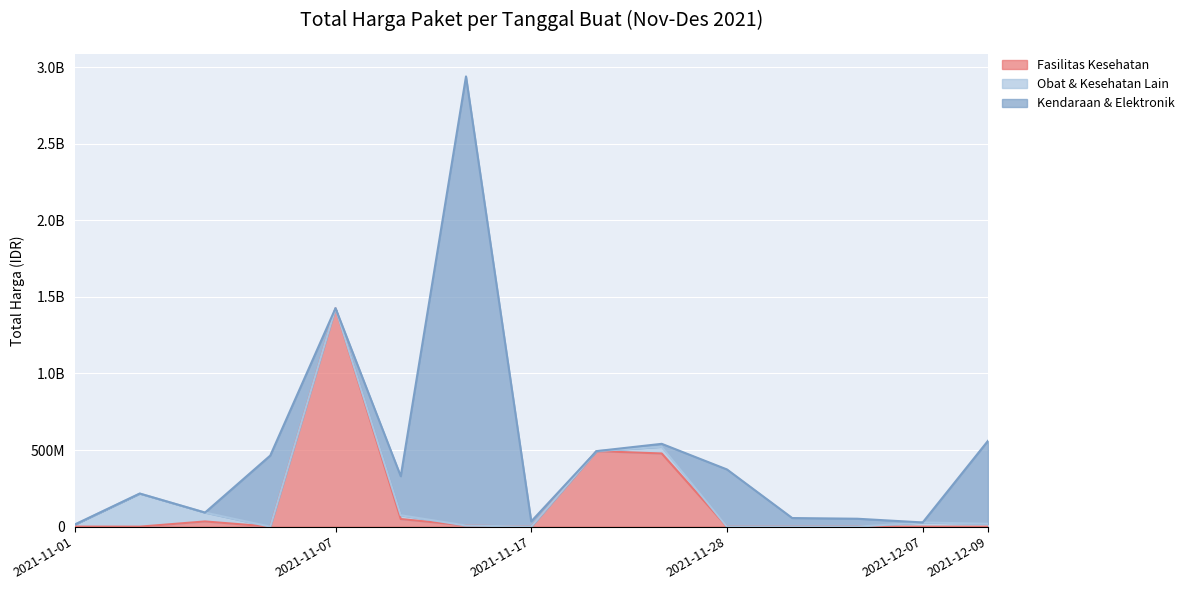

After their last crossing, which series has the higher values: Kendaraan & Elektronik or Obat & Kesehatan Lain?

Kendaraan & Elektronik